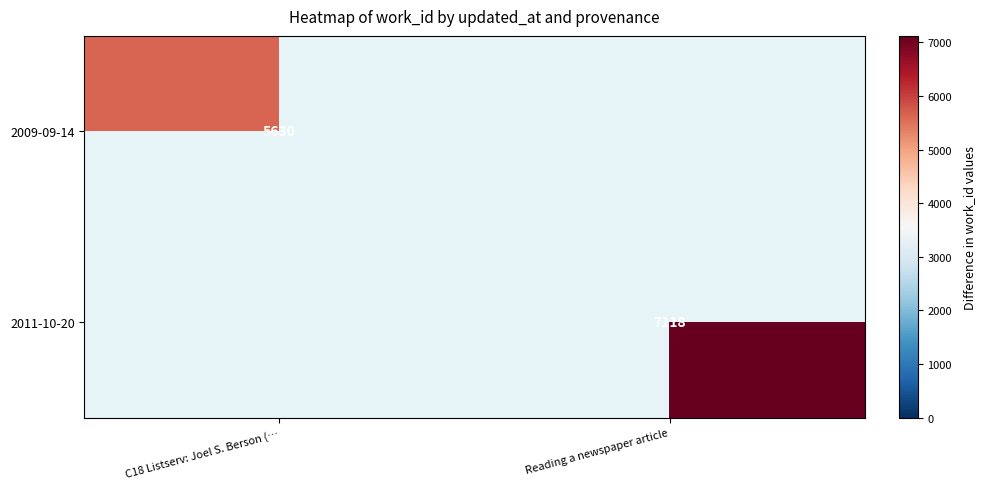

The 2011-10-20 series shows 7118 at Reading a newspaper article. True or false?

True